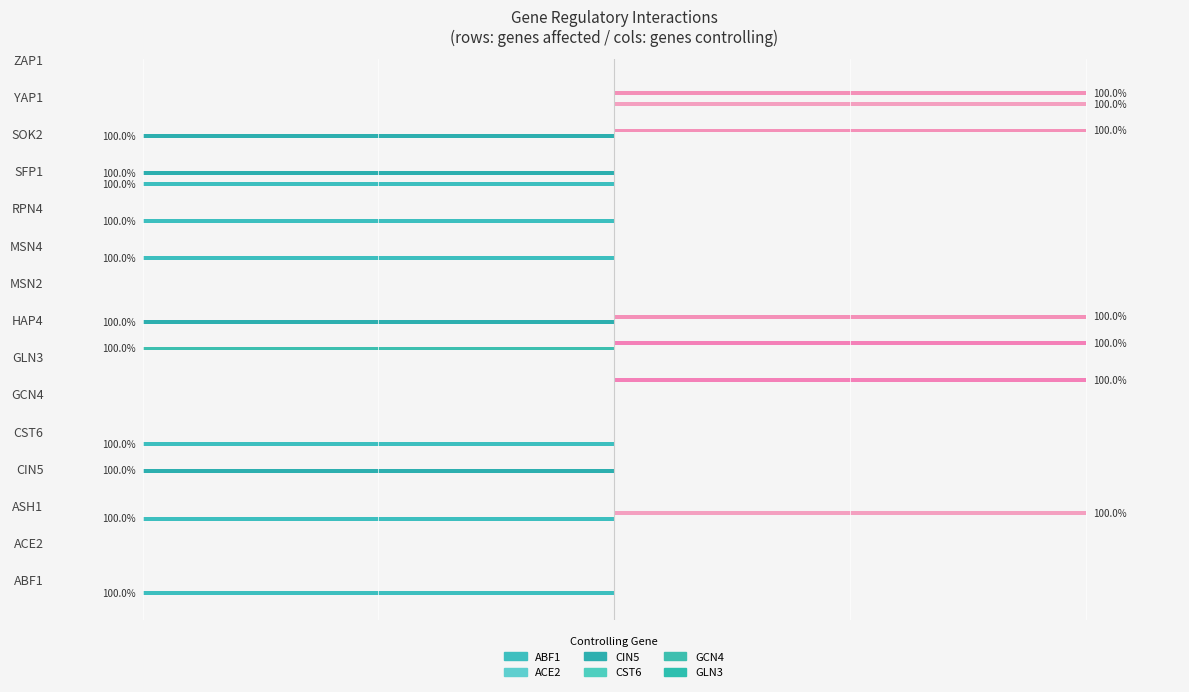

How many positive values does the CST6 series have?

3